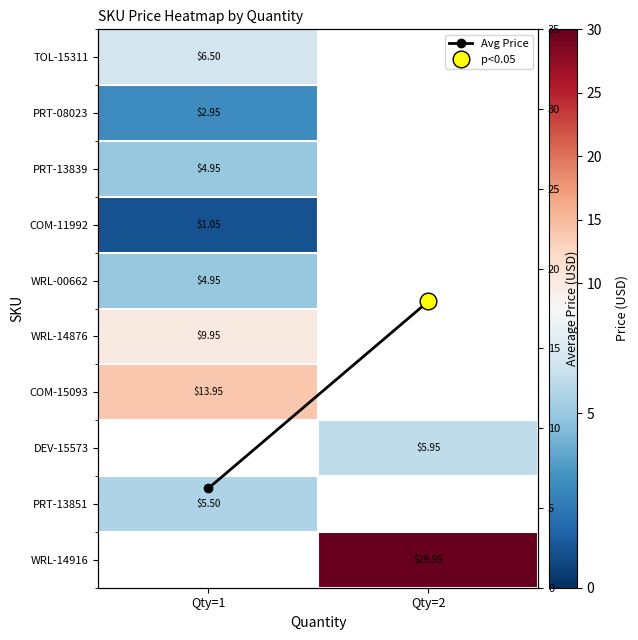

At how many categories does at least one series exceed 1?

2